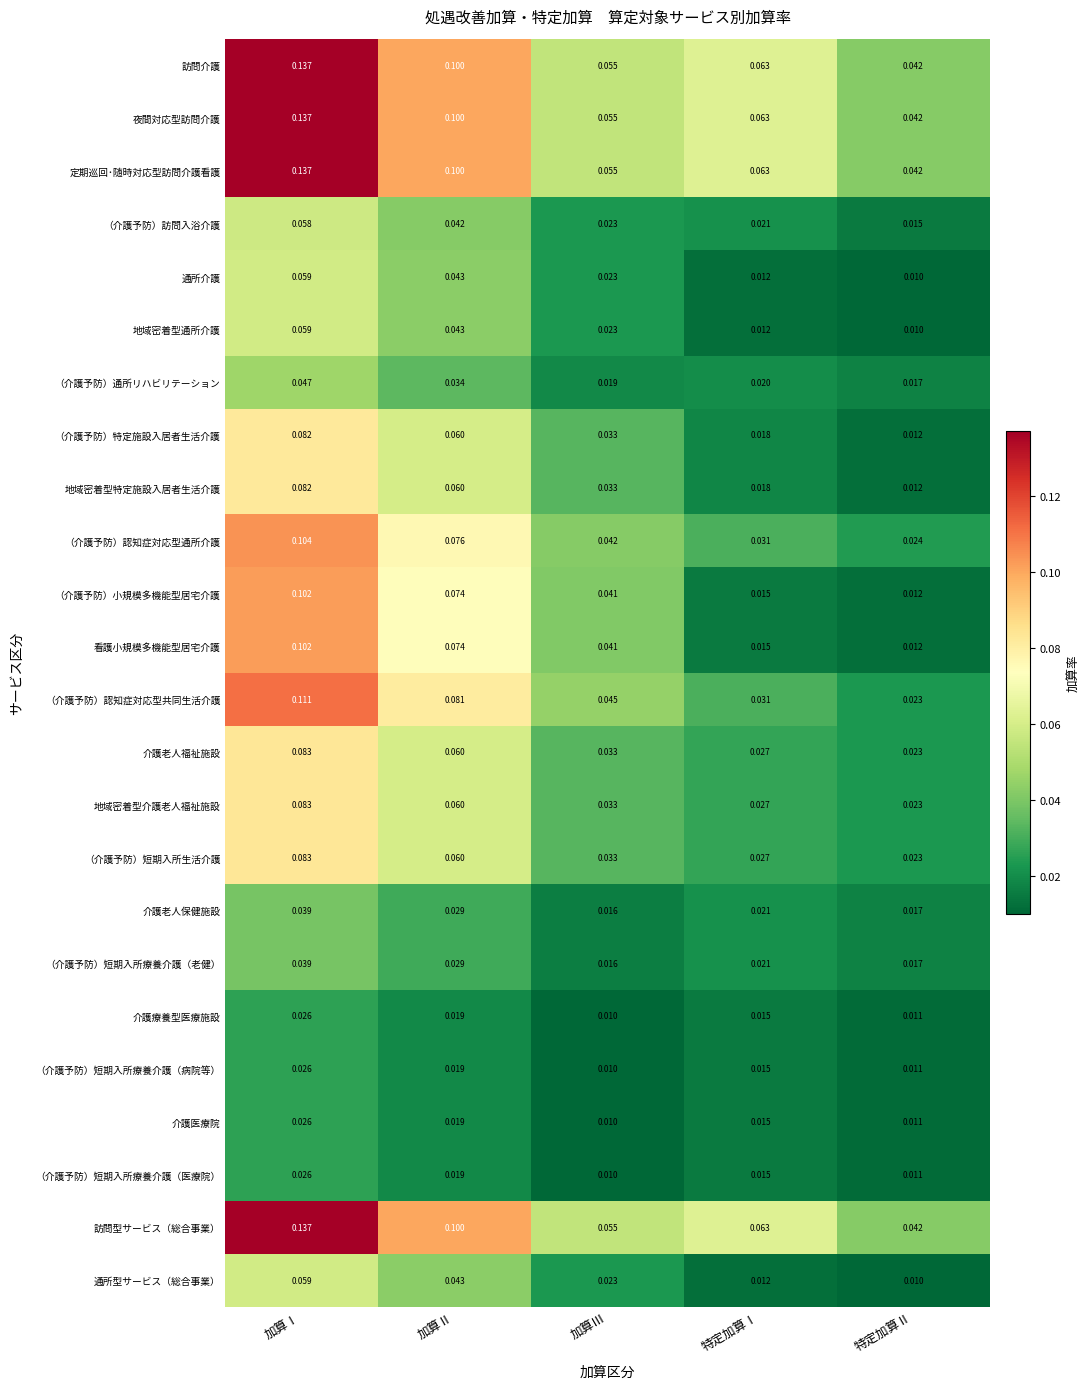

At which label is 地域密着型通所介護 closest to 0?

特定加算Ⅱ